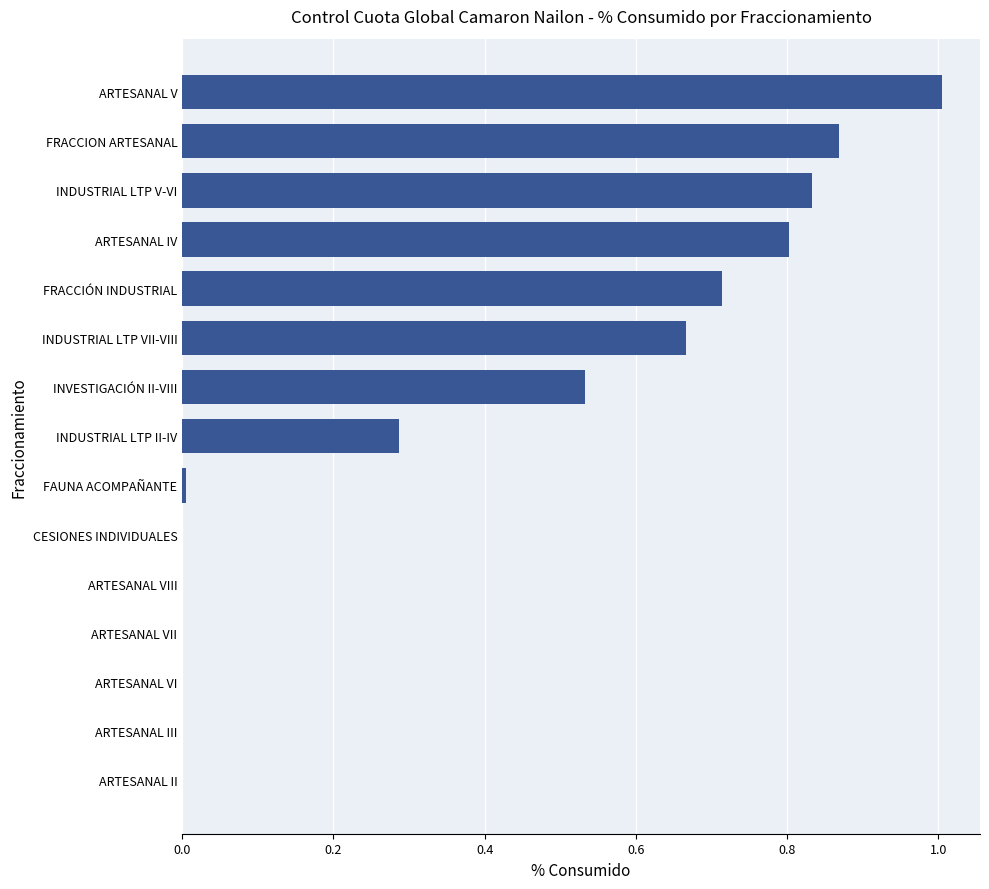

What is the sum of the values at ARTESANAL V and ARTESANAL VII?

1.0